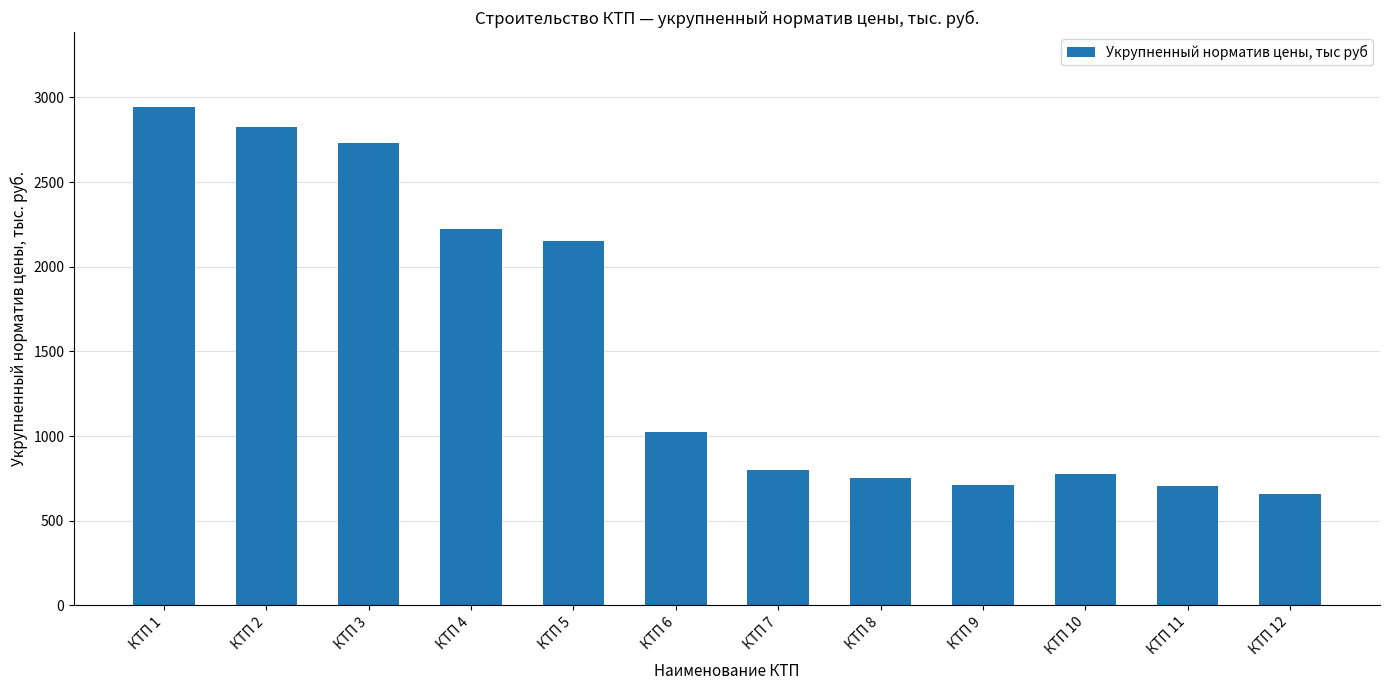

How many series are shown in this chart?

1